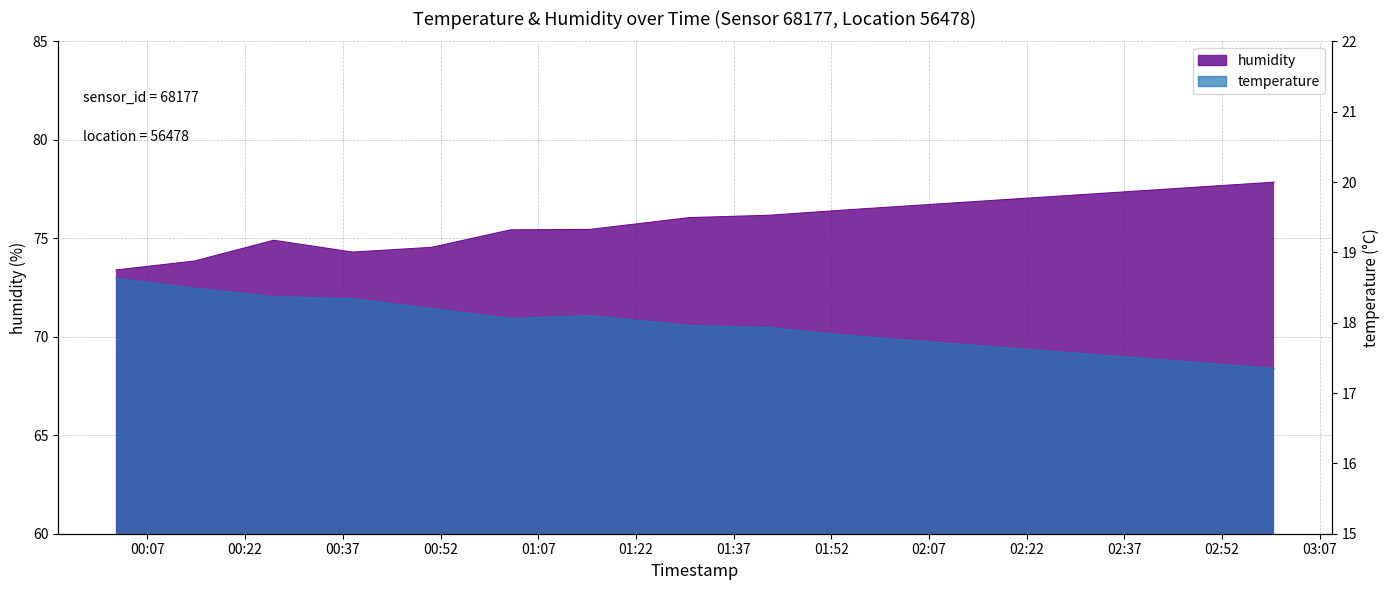

In temperature, how many points are higher than both neighbors (excluding endpoints)?

1